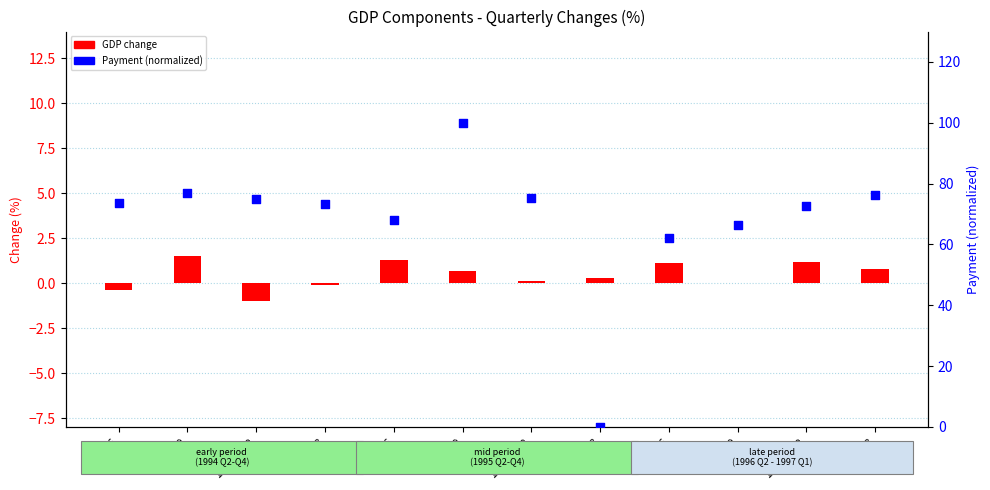

At how many categories does at least one series exceed 1?

11